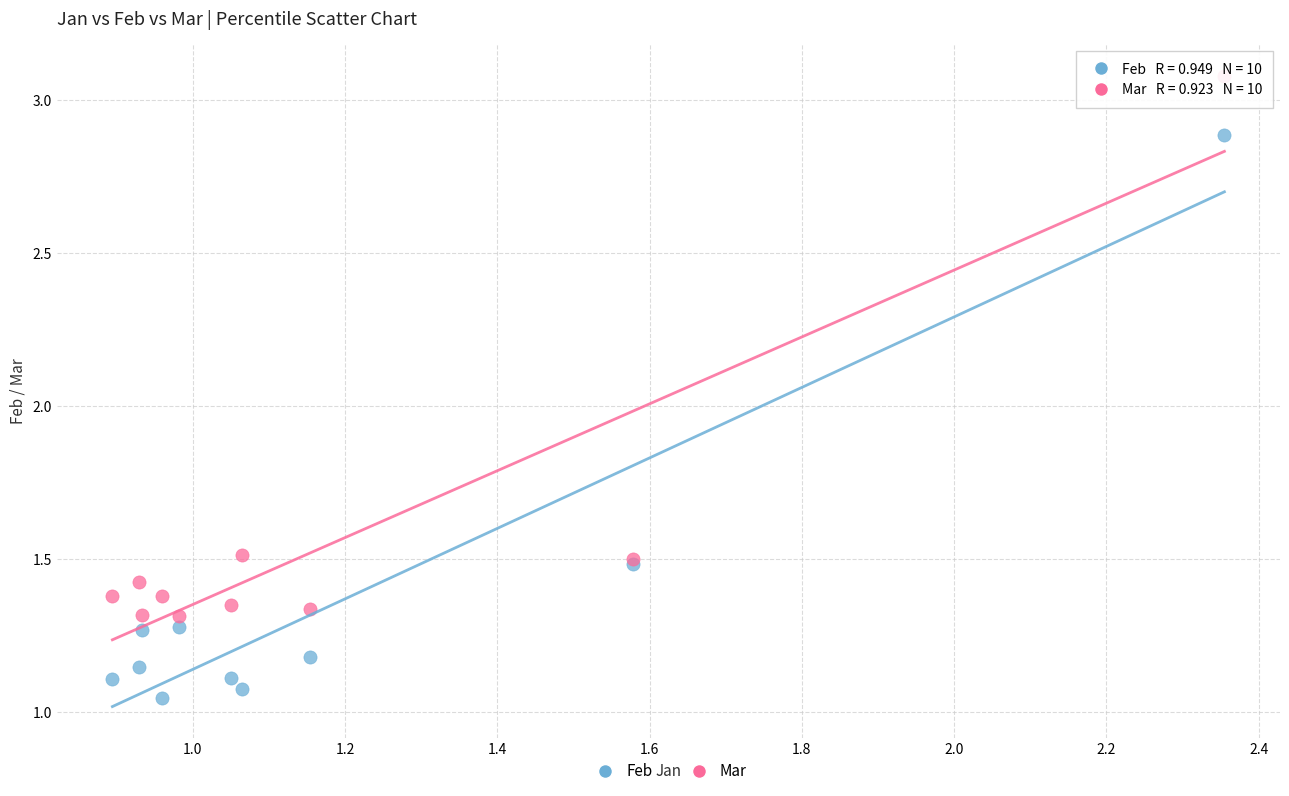

What are all the series names shown in the legend?

Feb, Mar